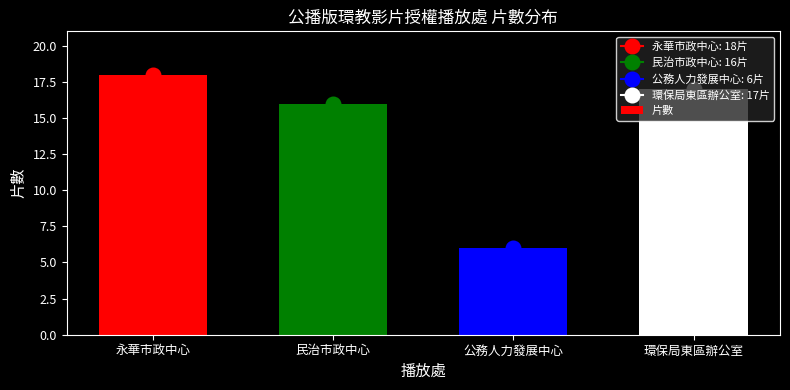

What is the difference between the maximum and minimum values?

12